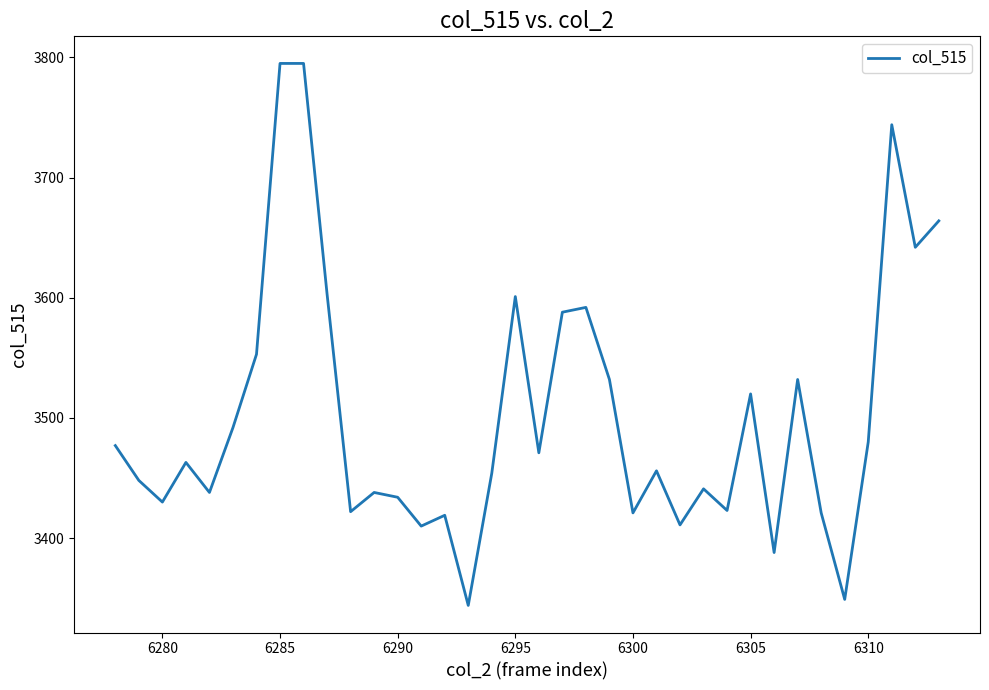

What is the difference between the maximum and minimum values?

451